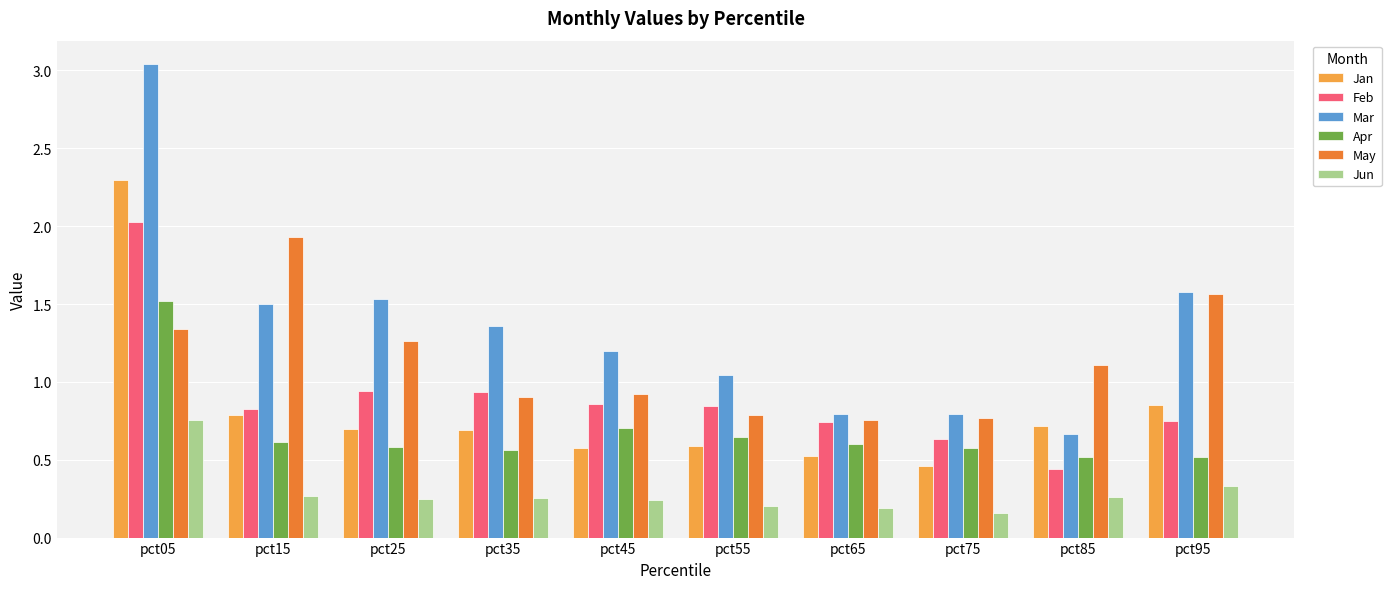

Rank the series at pct15 from highest to lowest value.

May, Mar, Feb, Jan, Apr, Jun